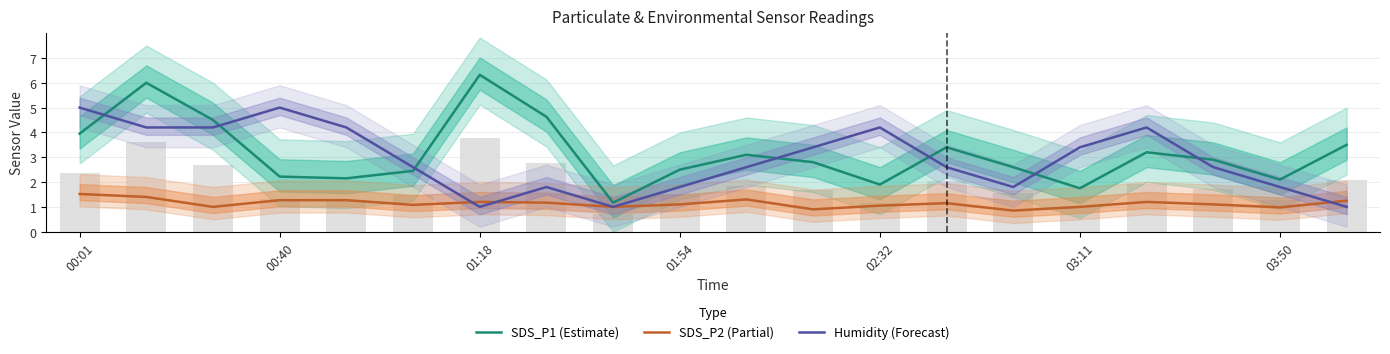

At 11, list the series in order from largest to smallest.

Humidity (Forecast), SDS_P1 (Estimate), SDS_P2 (Partial)